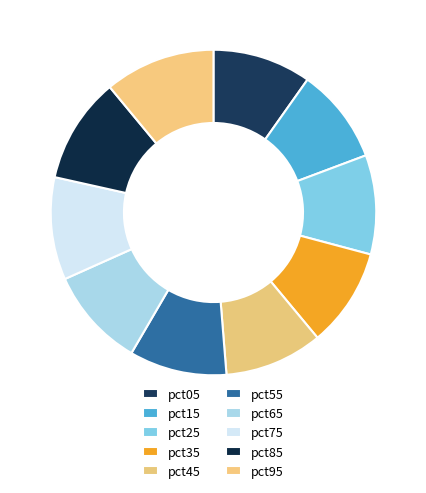

How much of the chart is everything except pct85?

89.5%